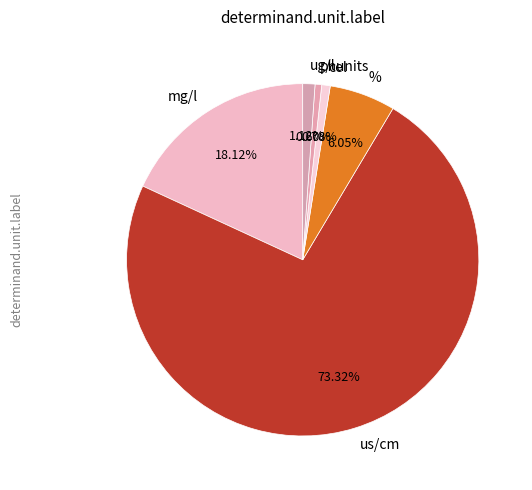

Which category has the biggest portion of the pie?

us/cm